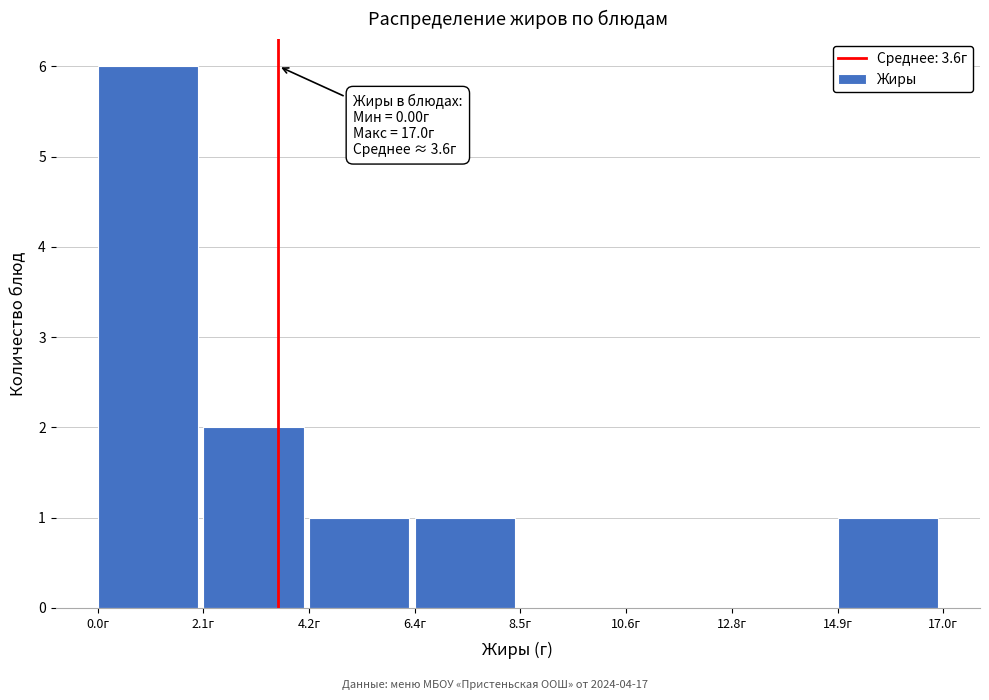

Over which range of the x-axis is the bar tallest?

0.0 to 2.0